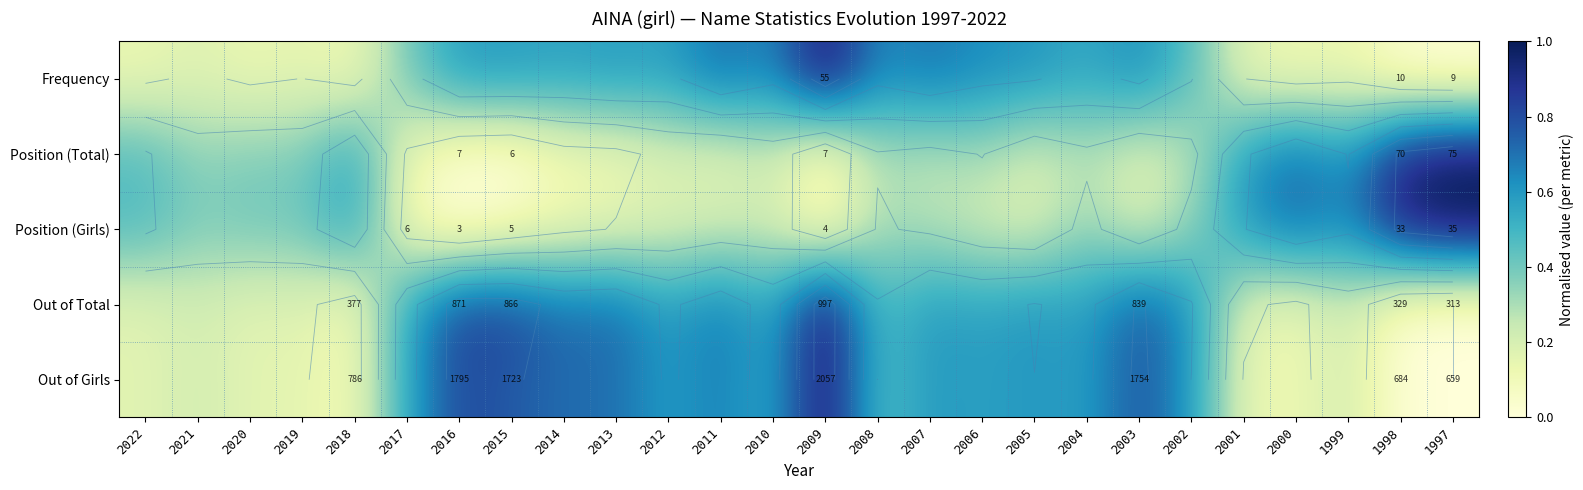

How many distinct data groups are displayed?

5